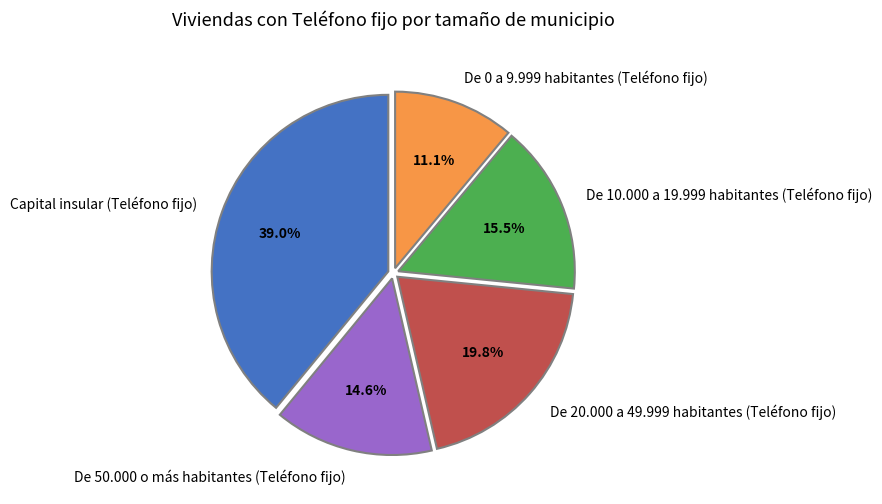

What is the ratio of the value at De 20.000 a 49.999 habitantes (Teléfono fijo) to the value at De 0 a 9.999 habitantes (Teléfono fijo)?

1.8